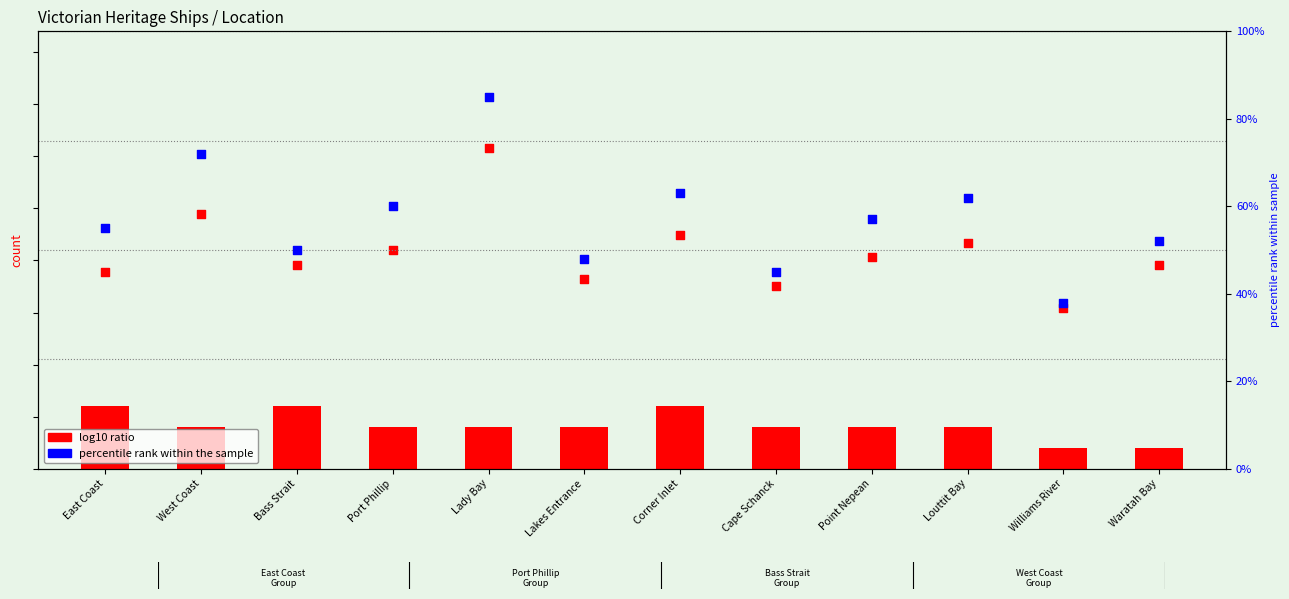

At which category is the sum across all series the highest?

Lady Bay